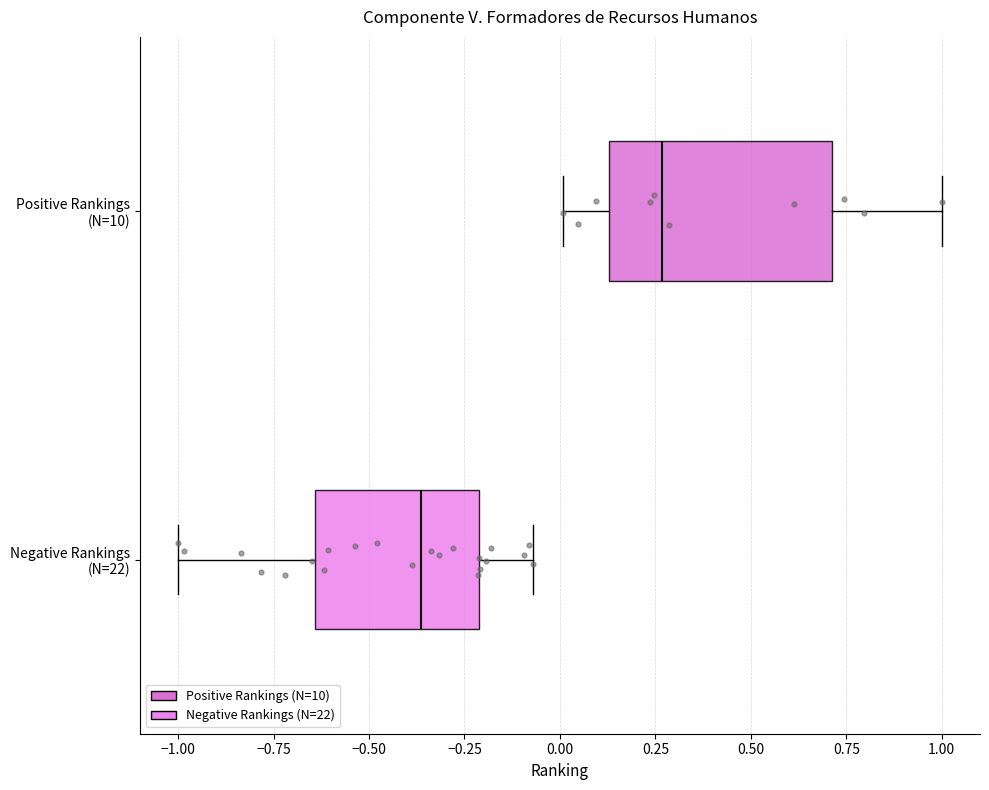

Comparing the boxes themselves (not the whiskers), which one is the widest?

Positive Rankings (N=10)